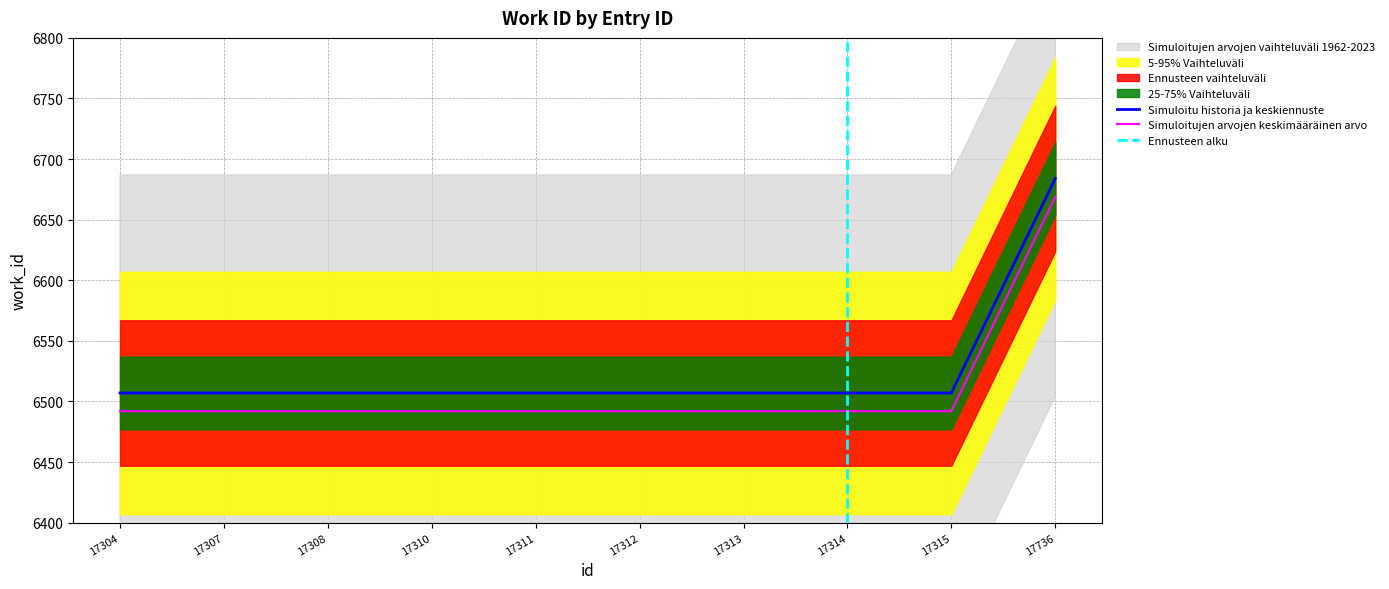

Which category has the lowest value across all series?

17304